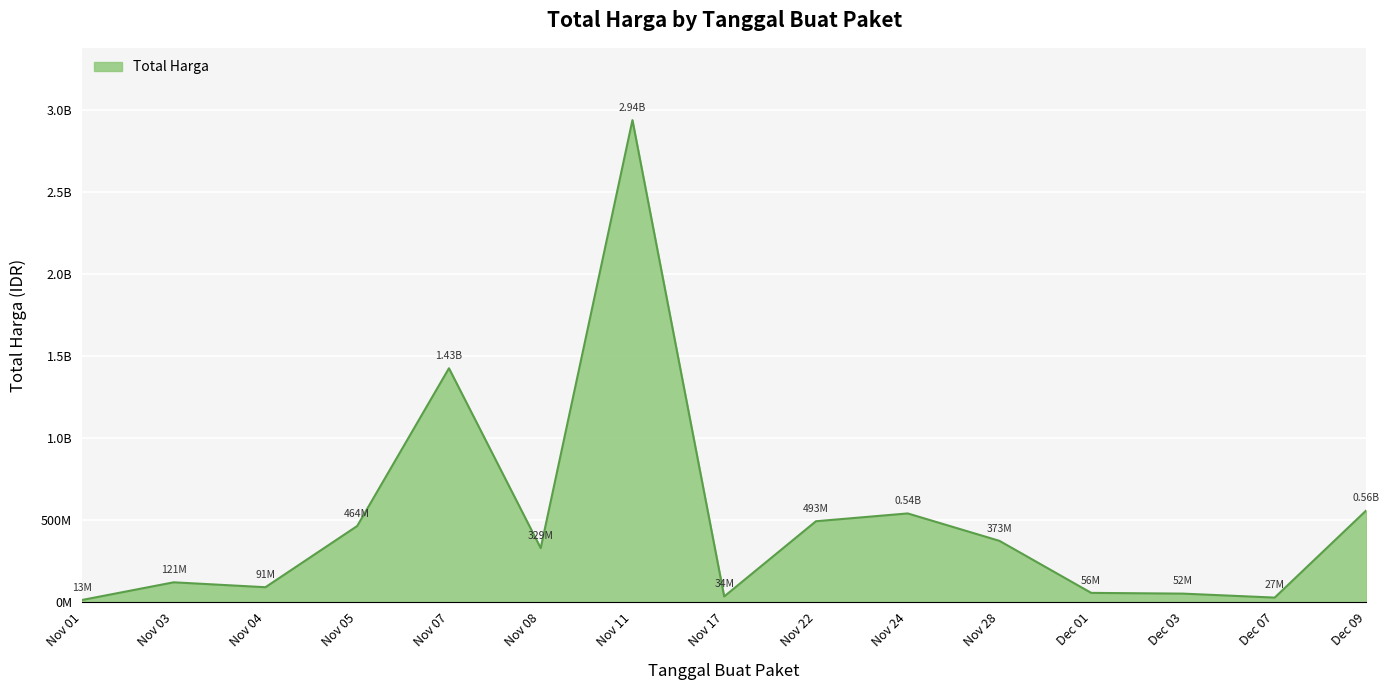

Does the chart display data point markers on the line(s)?

No